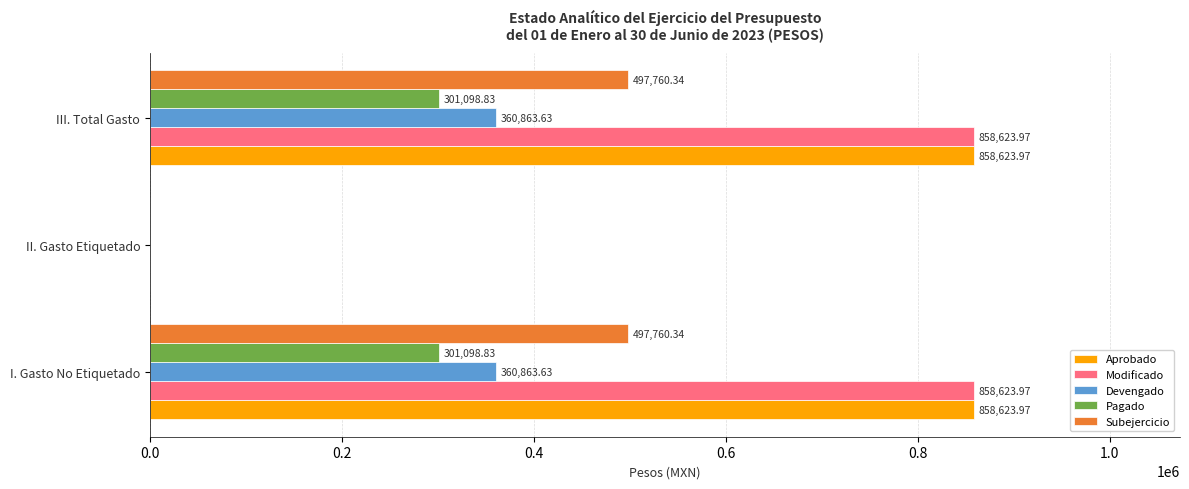

At which label is Modificado closest to 429311?

II. Gasto Etiquetado